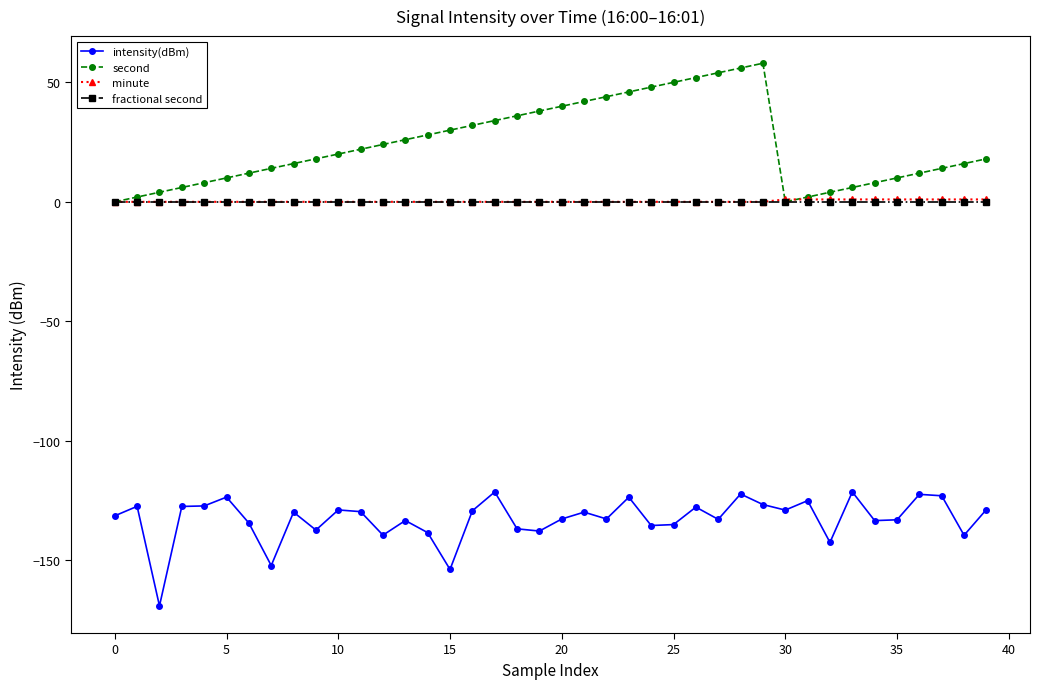

What are all the series names shown in the legend?

intensity(dBm), second, minute, fractional second